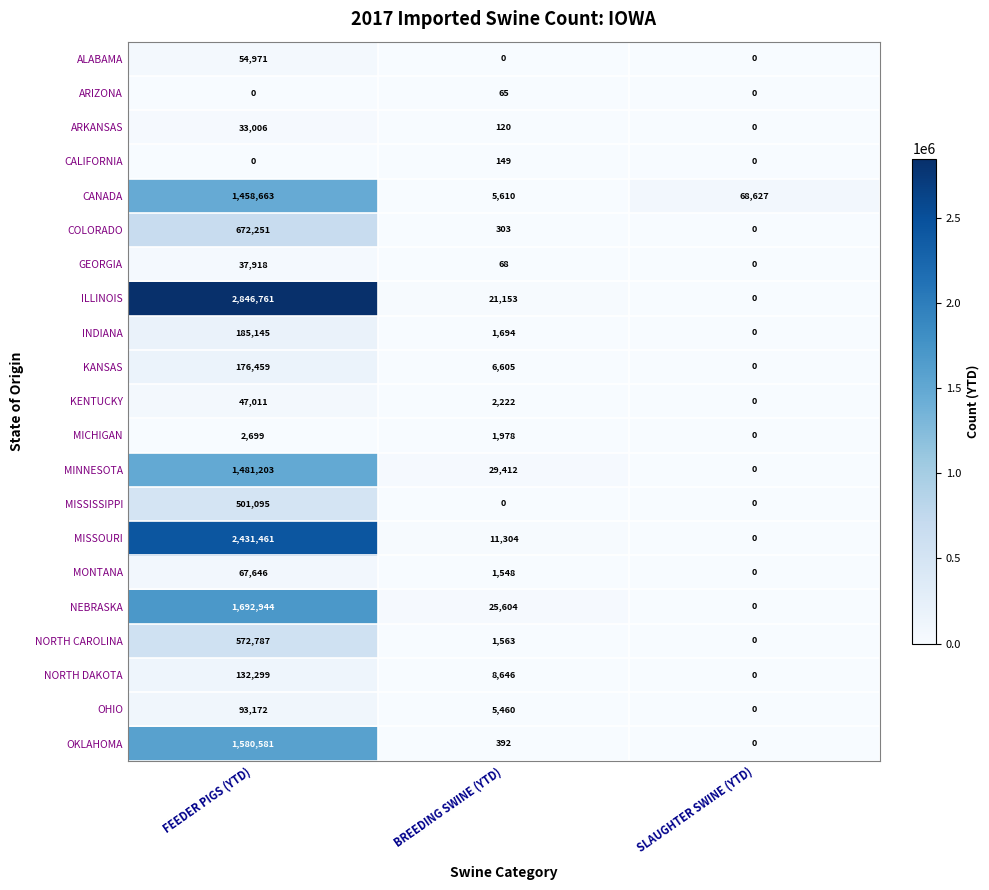

The value of GEORGIA at SLAUGHTER SWINE (YTD) is 23884. True or false?

False